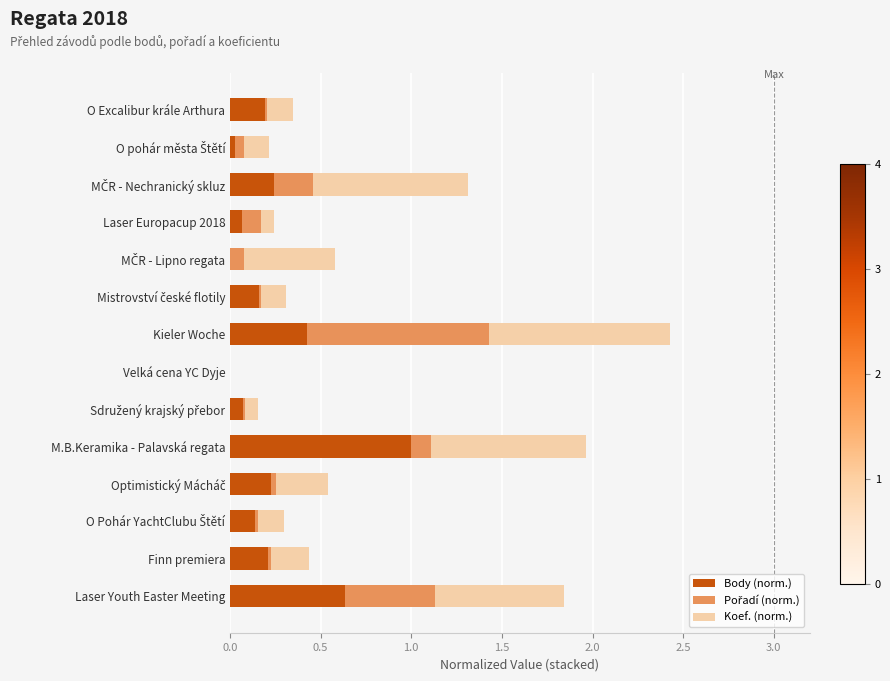

What is the sum of all Body (norm.) values?

3.4